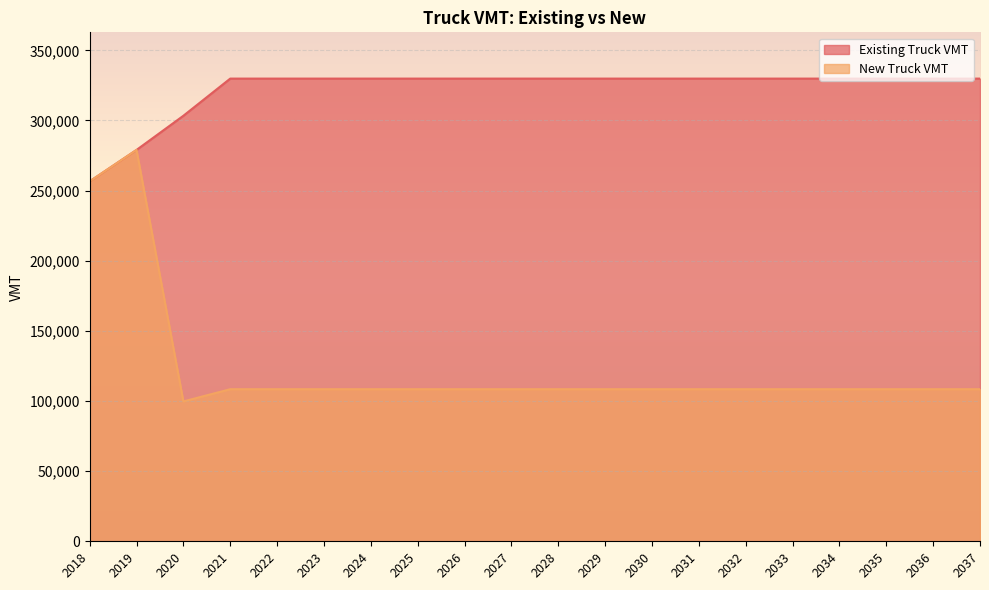

Count the number of categories in the chart.

20